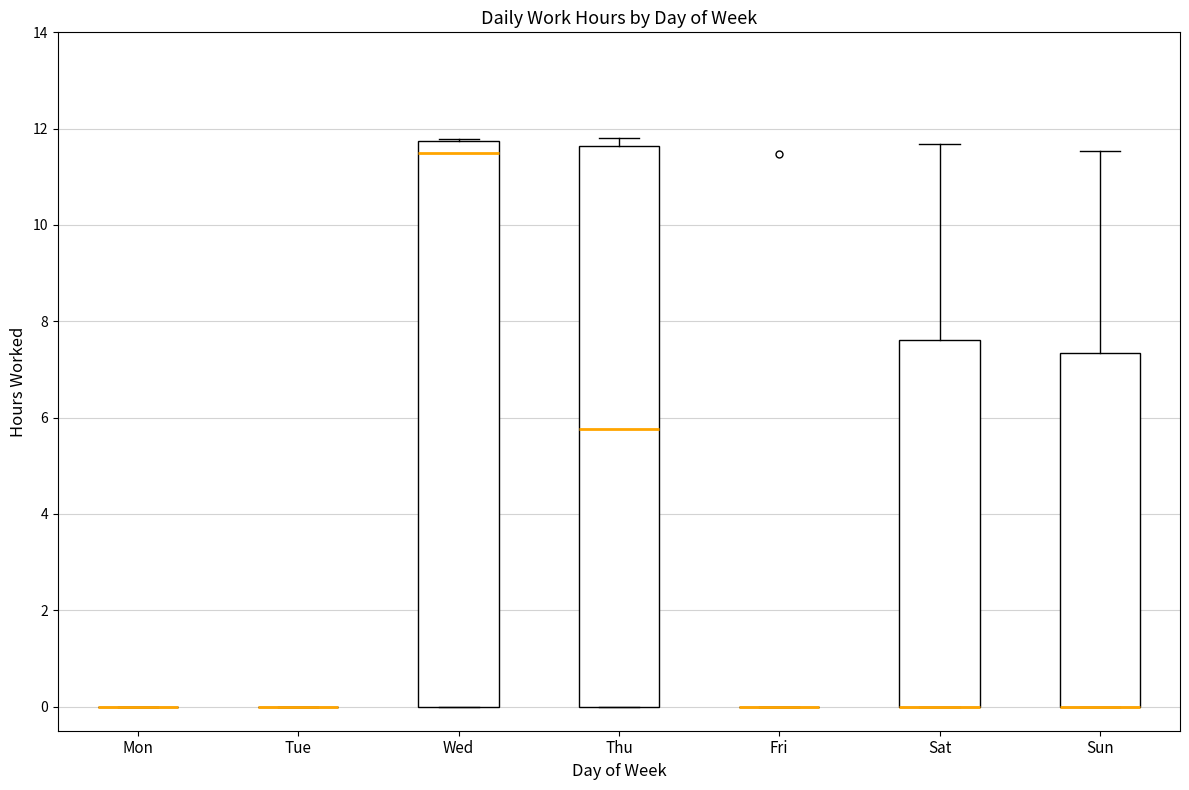

Reading left to right, read every box against the y-axis: the position of its median line, the range the box covers, and the ends of its whiskers. The values are not printed on the chart, so give them approximately, as read against the axis.

Mon: box collapsed to a line at 0.0, whiskers 0.0 to 0.0
Tue: box collapsed to a line at 0.0, whiskers 0.0 to 0.0
Wed: median 11.4, box 0.0 to 11.8, whiskers 0.0 to 11.8
Thu: median 5.8, box 0.0 to 11.6, whiskers 0.0 to 11.8
Fri: box collapsed to a line at 0.0, whiskers 0.0 to 0.0
Sat: median 0.0 (drawn on the box's lower edge), box 0.0 to 7.6, whiskers 0.0 to 11.6
Sun: median 0.0 (drawn on the box's lower edge), box 0.0 to 7.4, whiskers 0.0 to 11.6